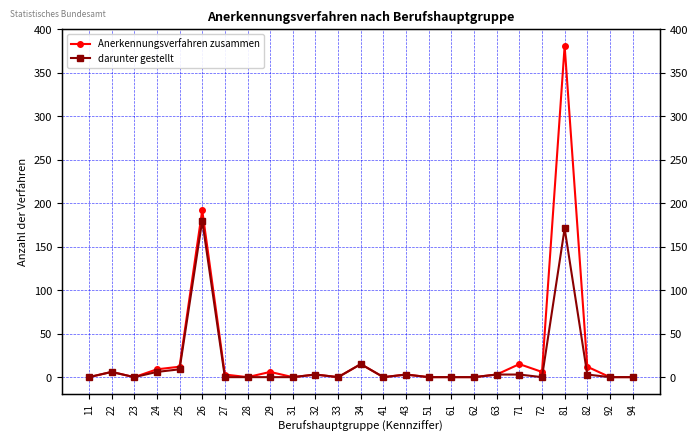

Where does the Anerkennungsverfahren zusammen series first go above 3?

22